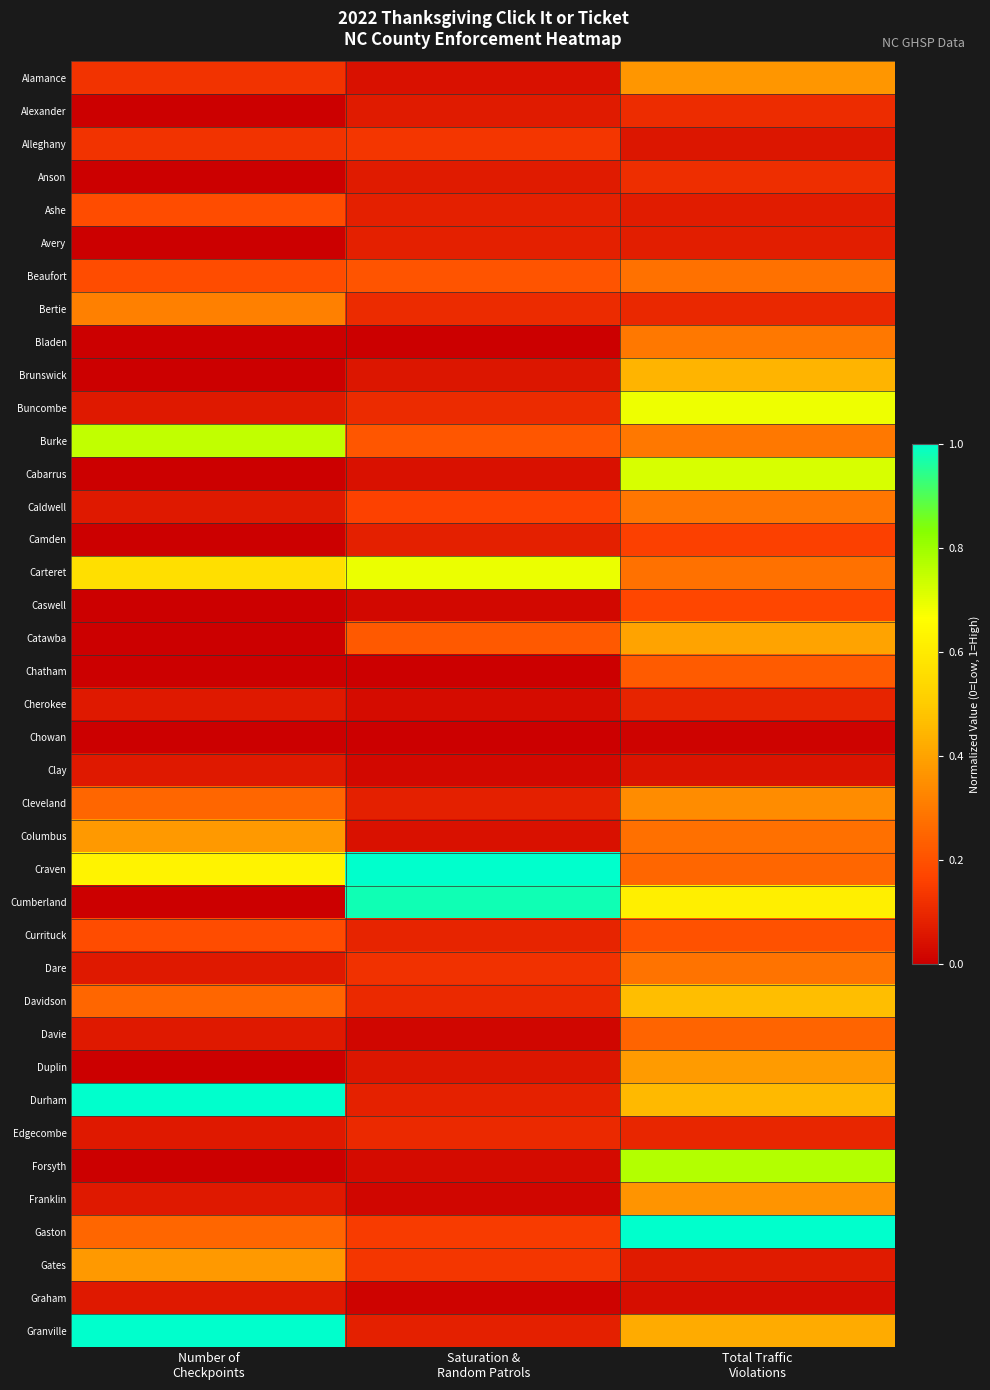

Reading right to left, what are all the values shown in this chart?

Alamance: Total Traffic
Violations=0.4	Saturation &
Random Patrols=0.0	Number of
Checkpoints=0.1
Alexander: Total Traffic
Violations=0.1	Saturation &
Random Patrols=0.1	Number of
Checkpoints=0.0
Alleghany: Total Traffic
Violations=0.1	Saturation &
Random Patrols=0.1	Number of
Checkpoints=0.1
Anson: Total Traffic
Violations=0.1	Saturation &
Random Patrols=0.1	Number of
Checkpoints=0.0
Ashe: Total Traffic
Violations=0.1	Saturation &
Random Patrols=0.1	Number of
Checkpoints=0.2
Avery: Total Traffic
Violations=0.1	Saturation &
Random Patrols=0.1	Number of
Checkpoints=0.0
Beaufort: Total Traffic
Violations=0.3	Saturation &
Random Patrols=0.2	Number of
Checkpoints=0.2
Bertie: Total Traffic
Violations=0.1	Saturation &
Random Patrols=0.1	Number of
Checkpoints=0.3
Bladen: Total Traffic
Violations=0.3	Saturation &
Random Patrols=0.0	Number of
Checkpoints=0.0
Brunswick: Total Traffic
Violations=0.4	Saturation &
Random Patrols=0.1	Number of
Checkpoints=0.0
Buncombe: Total Traffic
Violations=0.7	Saturation &
Random Patrols=0.1	Number of
Checkpoints=0.1
Burke: Total Traffic
Violations=0.3	Saturation &
Random Patrols=0.2	Number of
Checkpoints=0.8
Cabarrus: Total Traffic
Violations=0.7	Saturation &
Random Patrols=0.0	Number of
Checkpoints=0.0
Caldwell: Total Traffic
Violations=0.3	Saturation &
Random Patrols=0.2	Number of
Checkpoints=0.1
Camden: Total Traffic
Violations=0.2	Saturation &
Random Patrols=0.1	Number of
Checkpoints=0.0
Carteret: Total Traffic
Violations=0.3	Saturation &
Random Patrols=0.7	Number of
Checkpoints=0.6
Caswell: Total Traffic
Violations=0.2	Saturation &
Random Patrols=0.0	Number of
Checkpoints=0.0
Catawba: Total Traffic
Violations=0.4	Saturation &
Random Patrols=0.2	Number of
Checkpoints=0.0
Chatham: Total Traffic
Violations=0.2	Saturation &
Random Patrols=0.0	Number of
Checkpoints=0.0
Cherokee: Total Traffic
Violations=0.1	Saturation &
Random Patrols=0.0	Number of
Checkpoints=0.1
Chowan: Total Traffic
Violations=0.0	Saturation &
Random Patrols=0.0	Number of
Checkpoints=0.0
Clay: Total Traffic
Violations=0.1	Saturation &
Random Patrols=0.0	Number of
Checkpoints=0.1
Cleveland: Total Traffic
Violations=0.3	Saturation &
Random Patrols=0.1	Number of
Checkpoints=0.2
Columbus: Total Traffic
Violations=0.3	Saturation &
Random Patrols=0.0	Number of
Checkpoints=0.4
Craven: Total Traffic
Violations=0.3	Saturation &
Random Patrols=1.0	Number of
Checkpoints=0.6
Cumberland: Total Traffic
Violations=0.6	Saturation &
Random Patrols=1.0	Number of
Checkpoints=0.0
Currituck: Total Traffic
Violations=0.2	Saturation &
Random Patrols=0.1	Number of
Checkpoints=0.2
Dare: Total Traffic
Violations=0.3	Saturation &
Random Patrols=0.1	Number of
Checkpoints=0.1
Davidson: Total Traffic
Violations=0.5	Saturation &
Random Patrols=0.1	Number of
Checkpoints=0.2
Davie: Total Traffic
Violations=0.2	Saturation &
Random Patrols=0.0	Number of
Checkpoints=0.1
Duplin: Total Traffic
Violations=0.4	Saturation &
Random Patrols=0.1	Number of
Checkpoints=0.0
Durham: Total Traffic
Violations=0.5	Saturation &
Random Patrols=0.1	Number of
Checkpoints=1.0
Edgecombe: Total Traffic
Violations=0.1	Saturation &
Random Patrols=0.1	Number of
Checkpoints=0.1
Forsyth: Total Traffic
Violations=0.8	Saturation &
Random Patrols=0.0	Number of
Checkpoints=0.0
Franklin: Total Traffic
Violations=0.4	Saturation &
Random Patrols=0.0	Number of
Checkpoints=0.1
Gaston: Total Traffic
Violations=1.0	Saturation &
Random Patrols=0.1	Number of
Checkpoints=0.2
Gates: Total Traffic
Violations=0.1	Saturation &
Random Patrols=0.1	Number of
Checkpoints=0.4
Graham: Total Traffic
Violations=0.0	Saturation &
Random Patrols=0.0	Number of
Checkpoints=0.1
Granville: Total Traffic
Violations=0.4	Saturation &
Random Patrols=0.1	Number of
Checkpoints=1.0